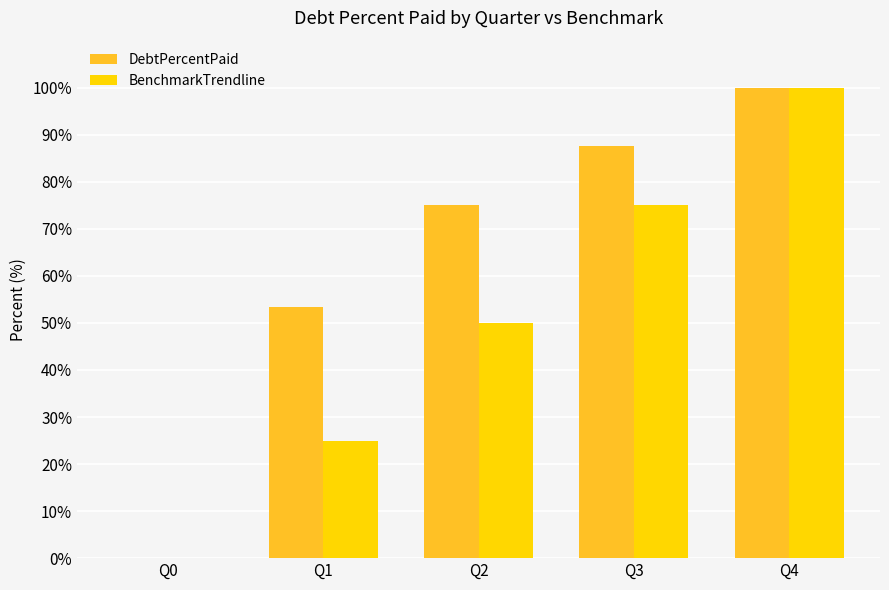

Which series changed the most between Q0 and Q1?

DebtPercentPaid